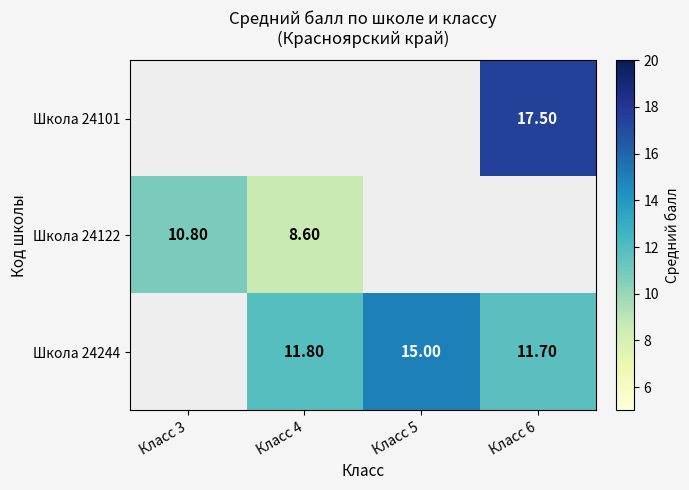

Between Класс 5 and Класс 6, which is larger?

Класс 6